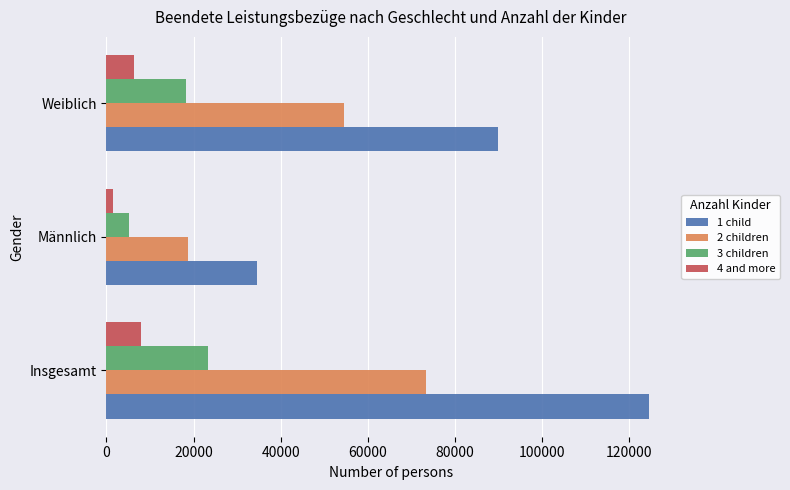

Which category has the lowest value in the 1 child series?

Männlich